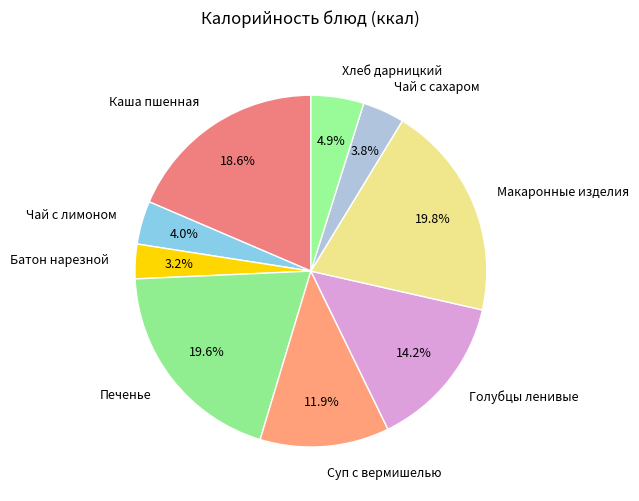

What percentage is the Хлеб дарницкий slice, to the nearest percent?

5%